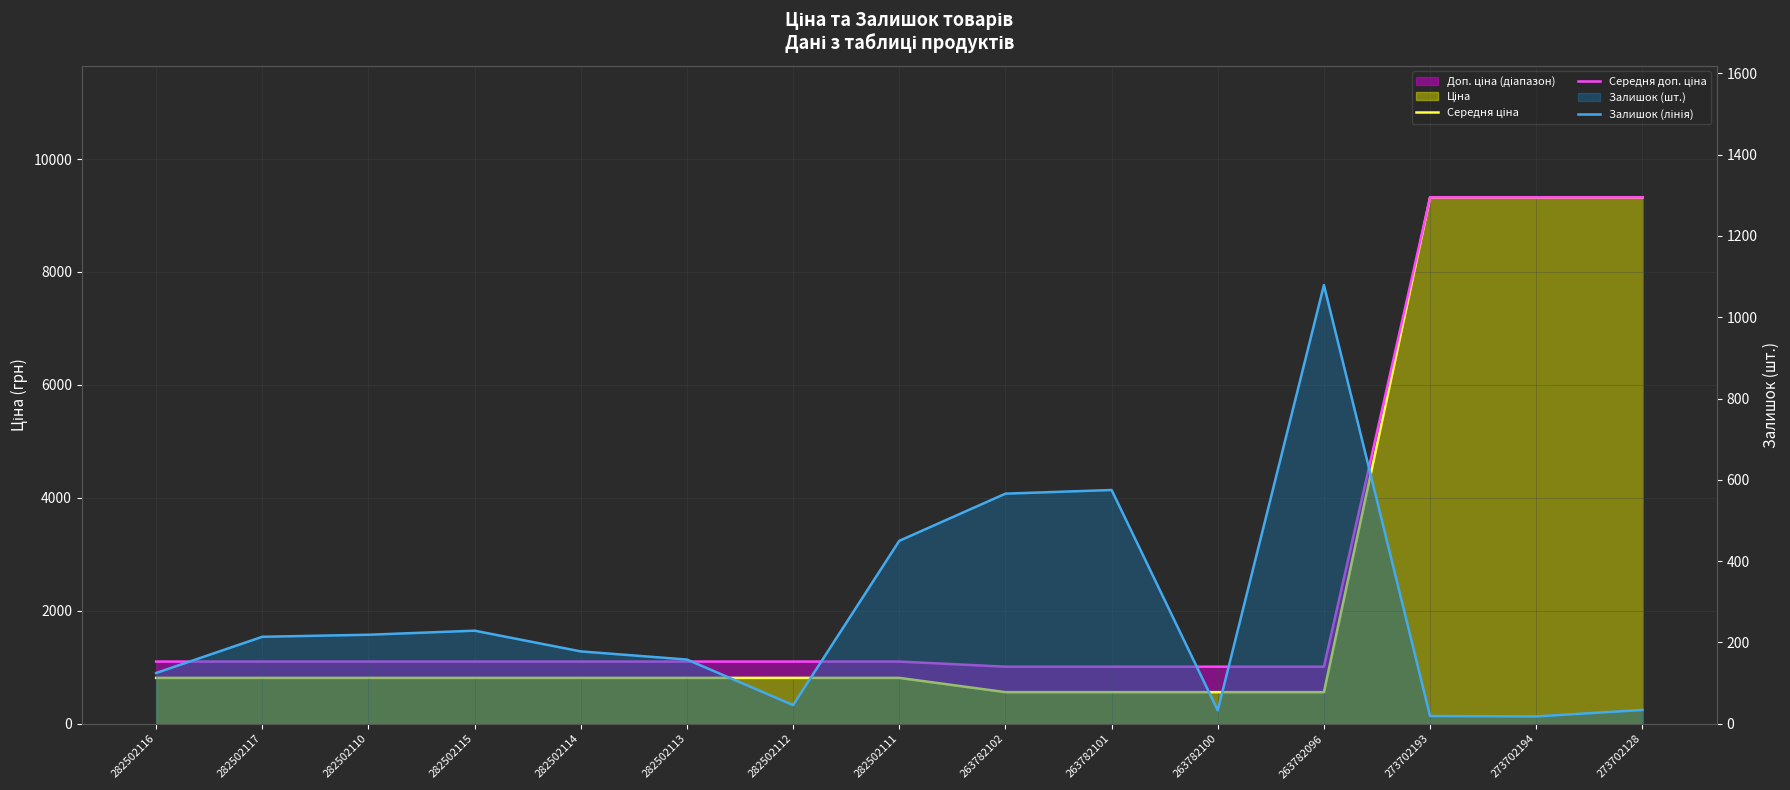

What is the minimum value shown in the chart?

18.0